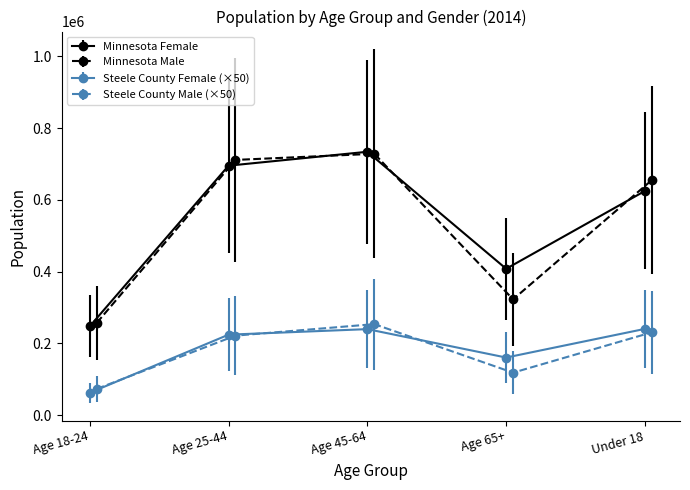

What is the lowest value of the Steele County Female (×50) series?

62150